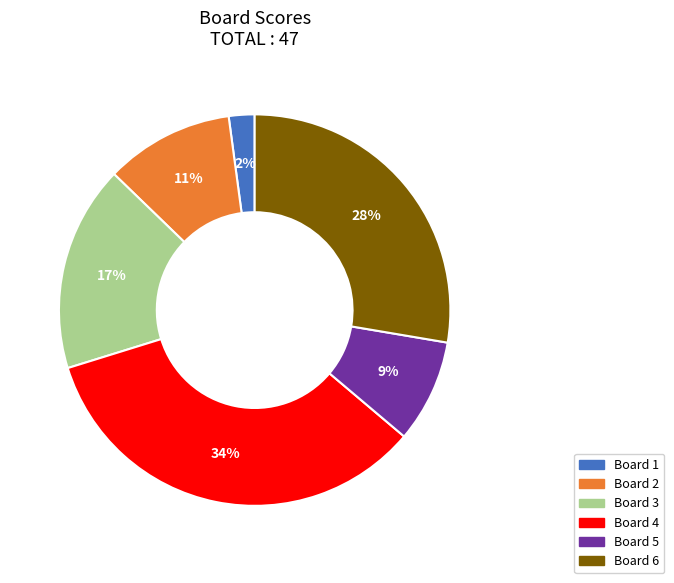

Is there any slice that represents more than half of the pie?

No